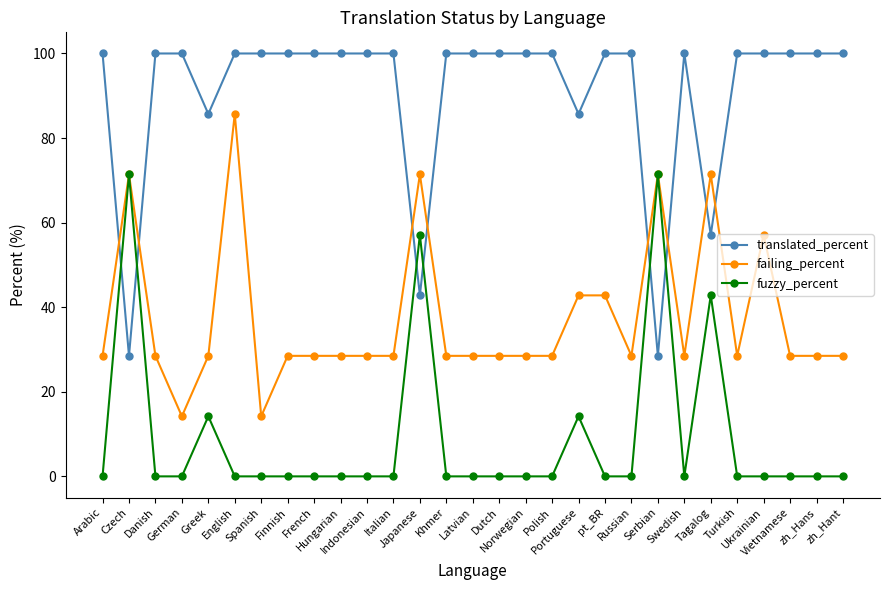

What is the greatest value displayed?

100.0